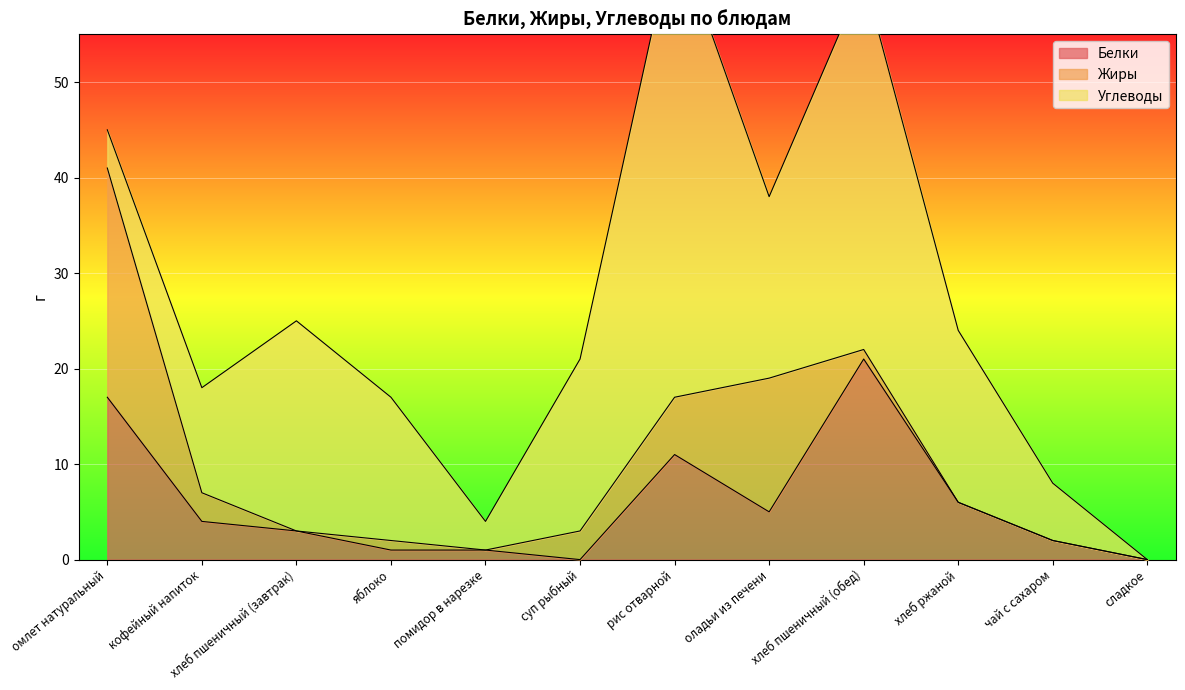

What is the difference between the Углеводы values at яблоко and хлеб пшеничный (завтрак)?

7